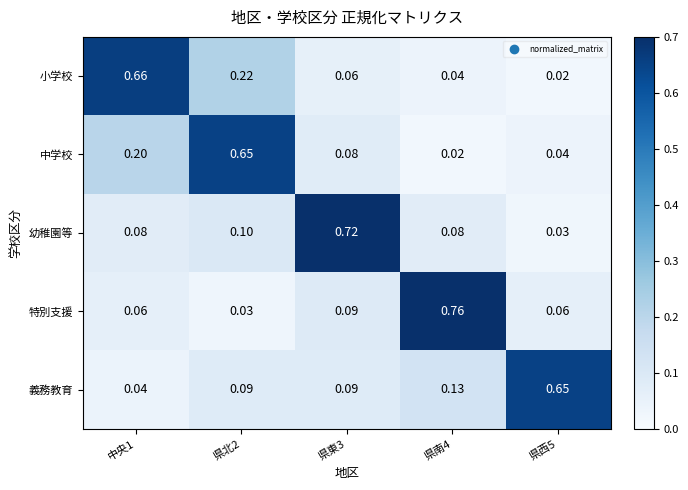

Which series has the largest total across all categories?

幼稚園等